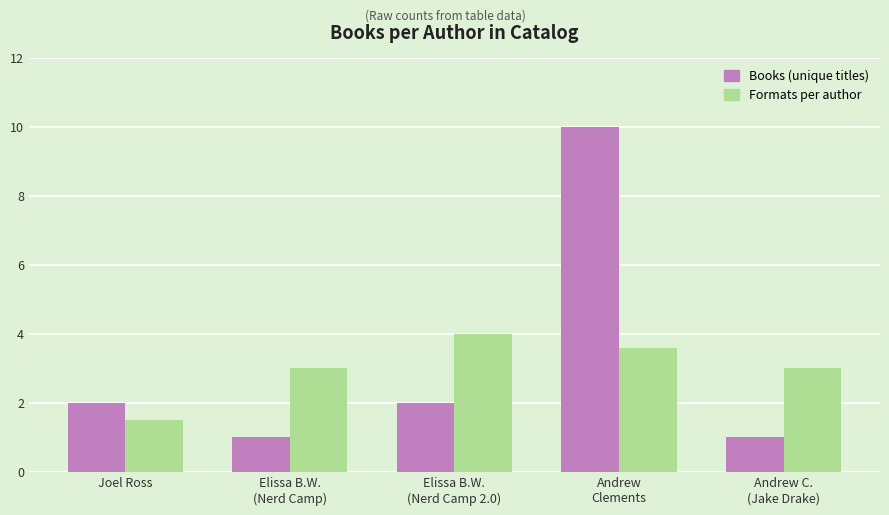

Which series has the widest spread of values?

Books (unique titles)